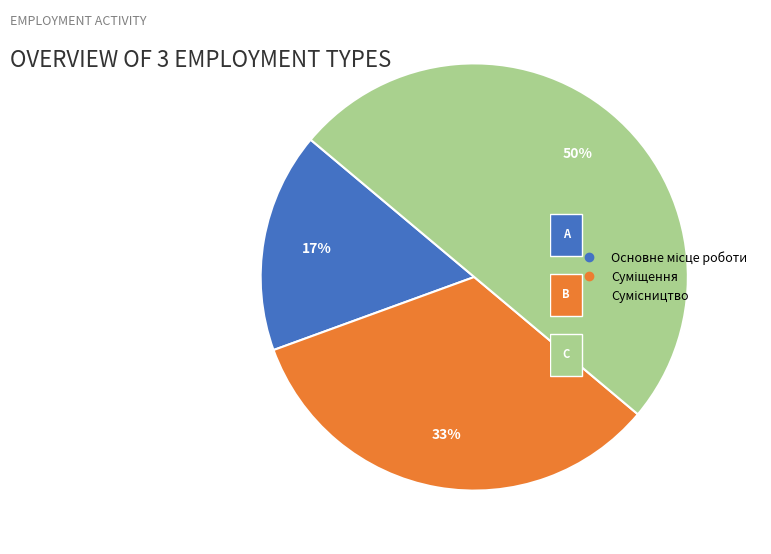

To the nearest percent, what is the difference between the largest and smallest slice percentages?

33%